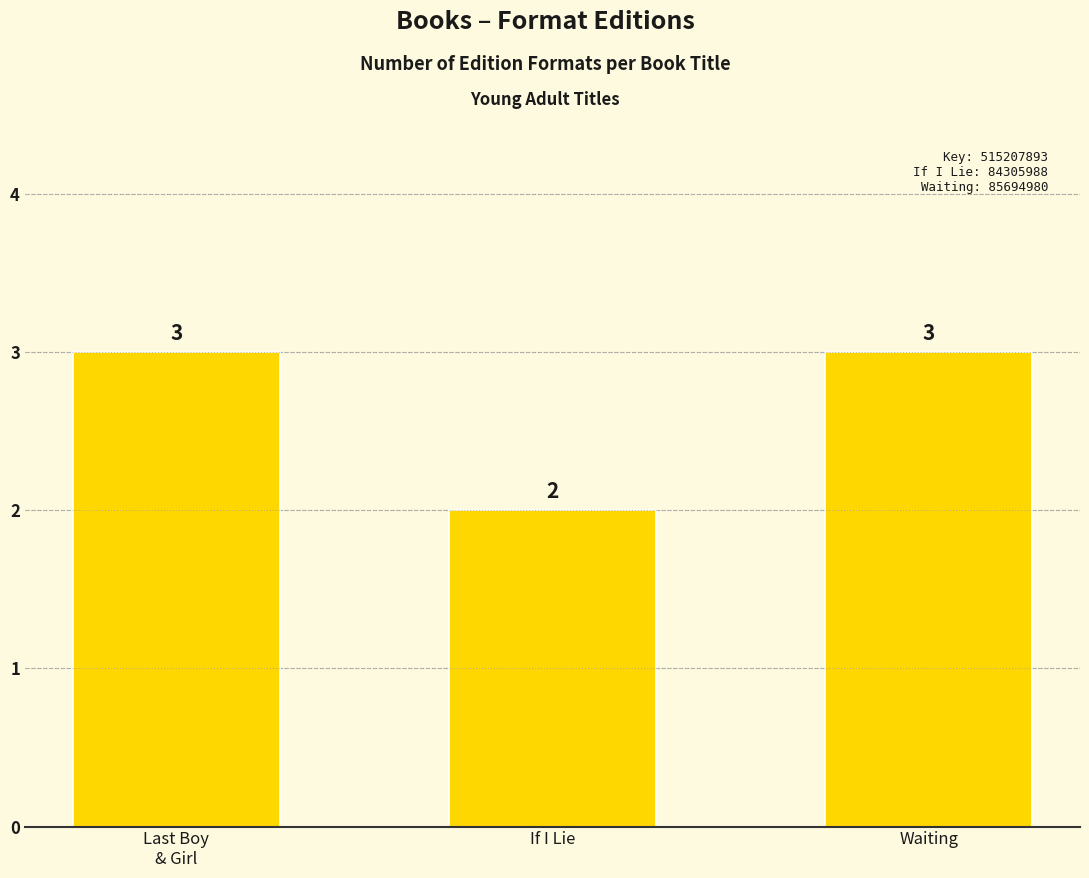

Is it true that the value at Last Boy
& Girl is 4?

False